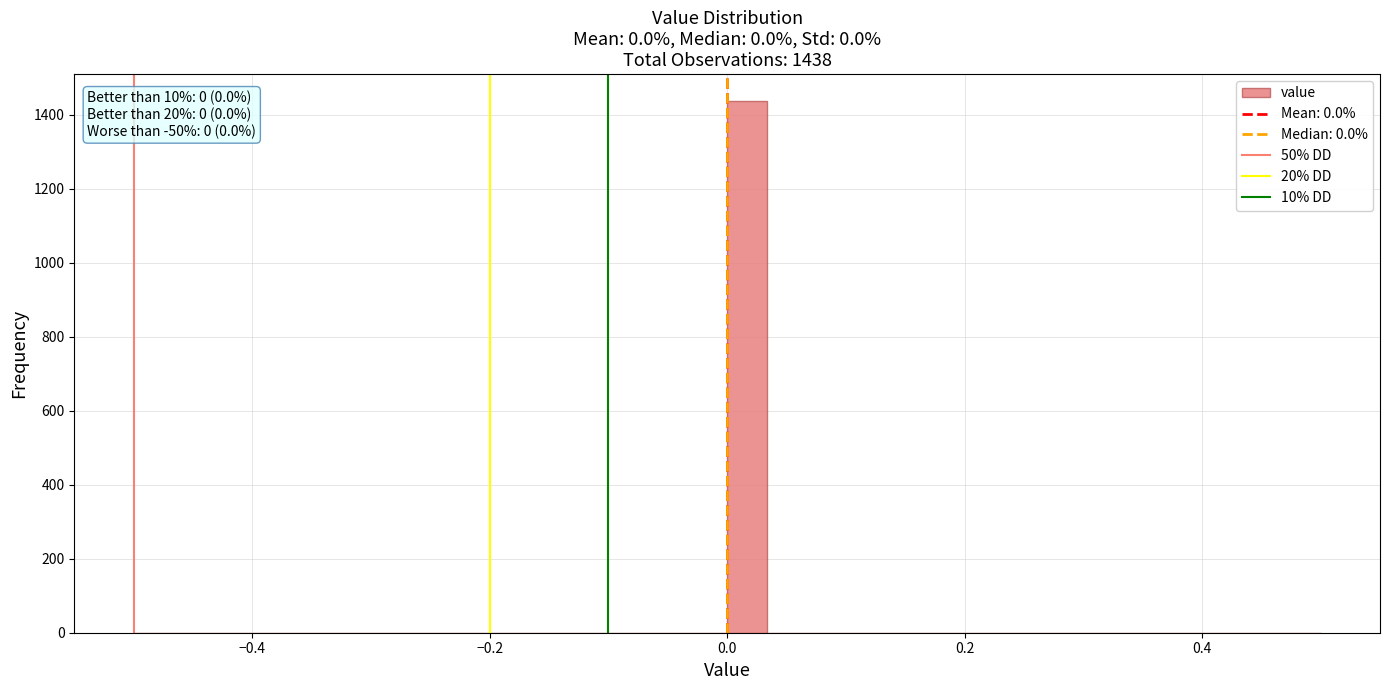

Read against the x-axis, roughly where is the centre of the tallest bar?

0.02